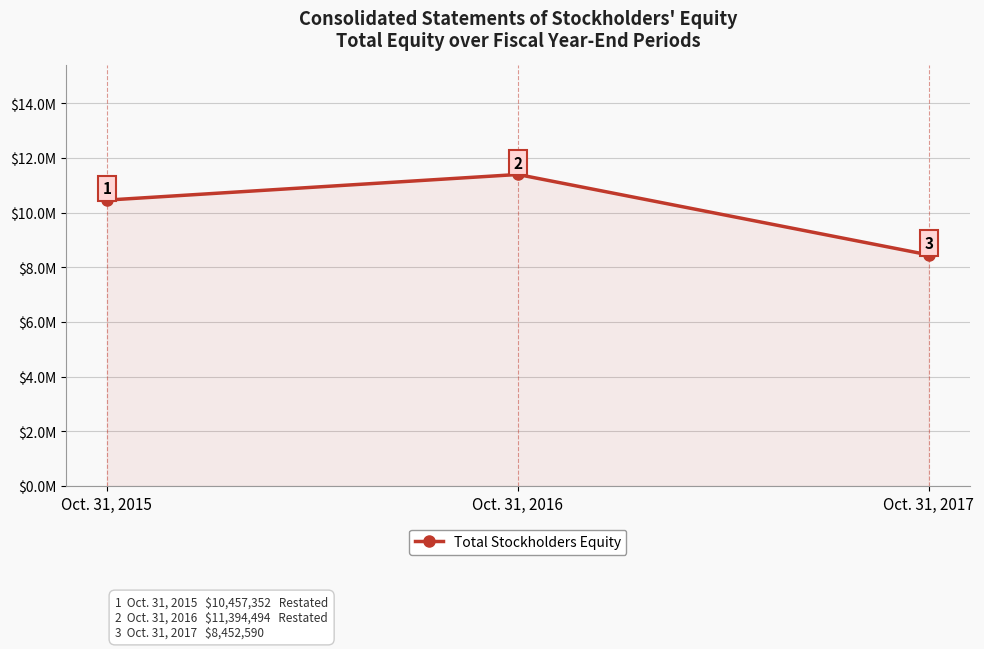

Is this an area chart (filled region under the line)?

Yes